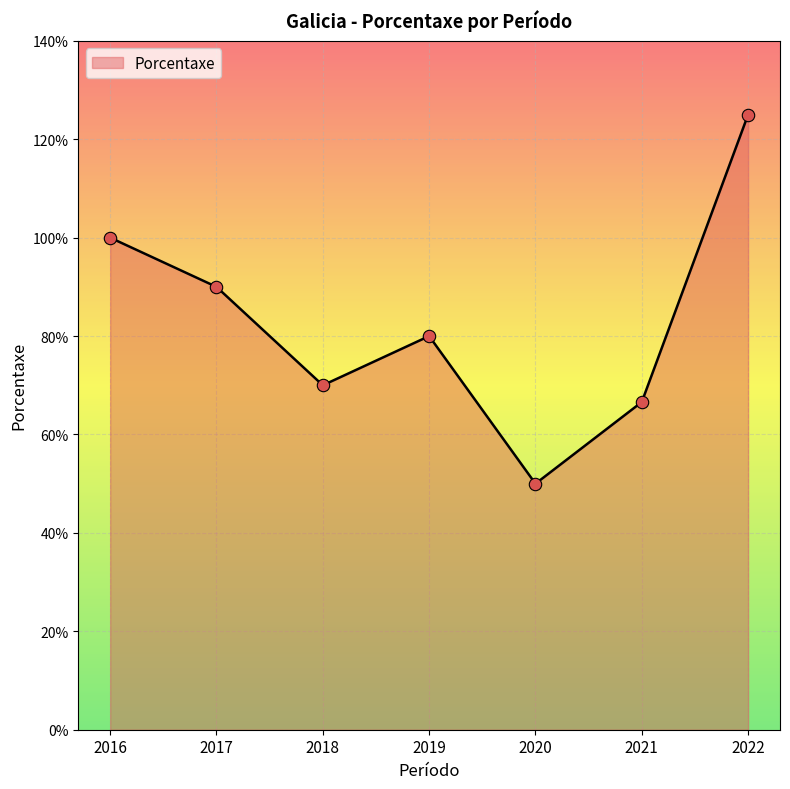

What is the change in value from 2016 to 2020?

-50.0